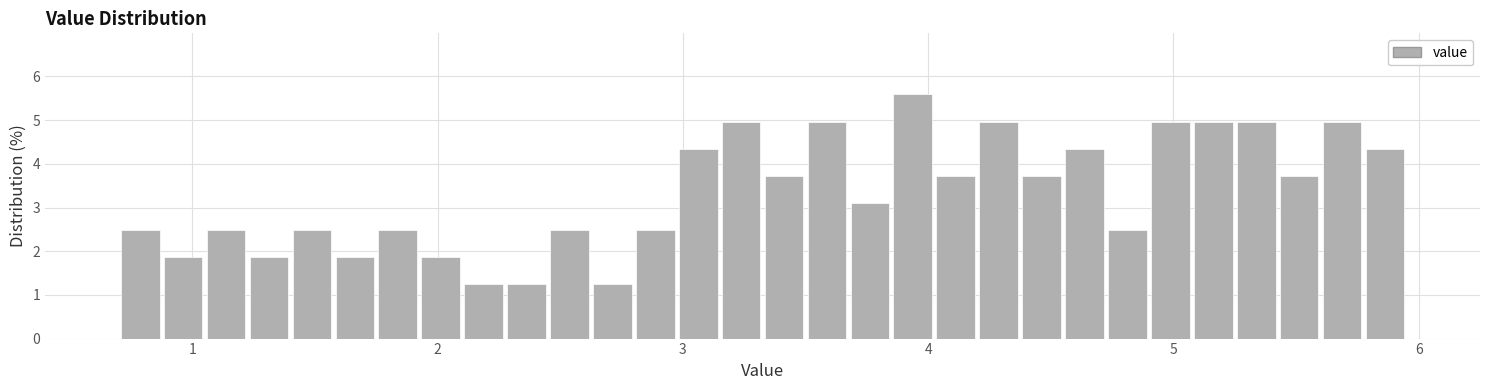

Around what value on the x-axis is the tallest bar? Give the approximate position of its centre, as read against the axis.

3.9